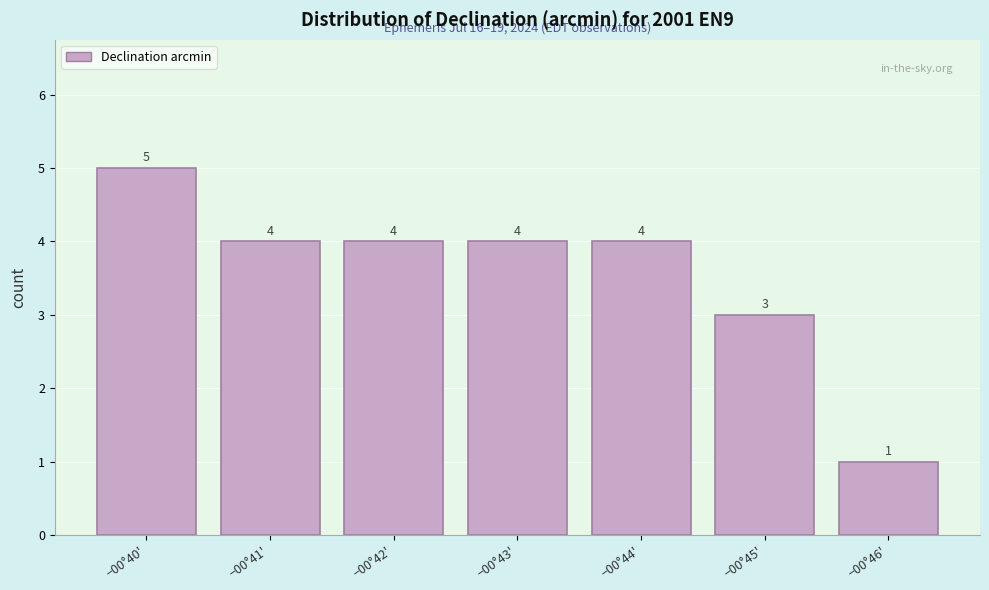

Reading right to left, extract all data points from this chart.

1	3	4	4	4	4	5